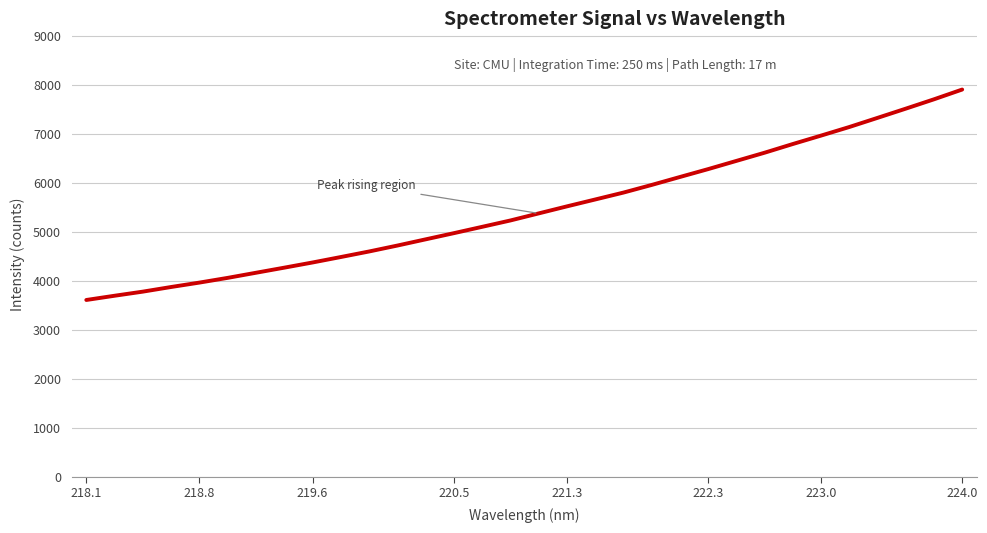

What is the greatest value displayed?

7903.2